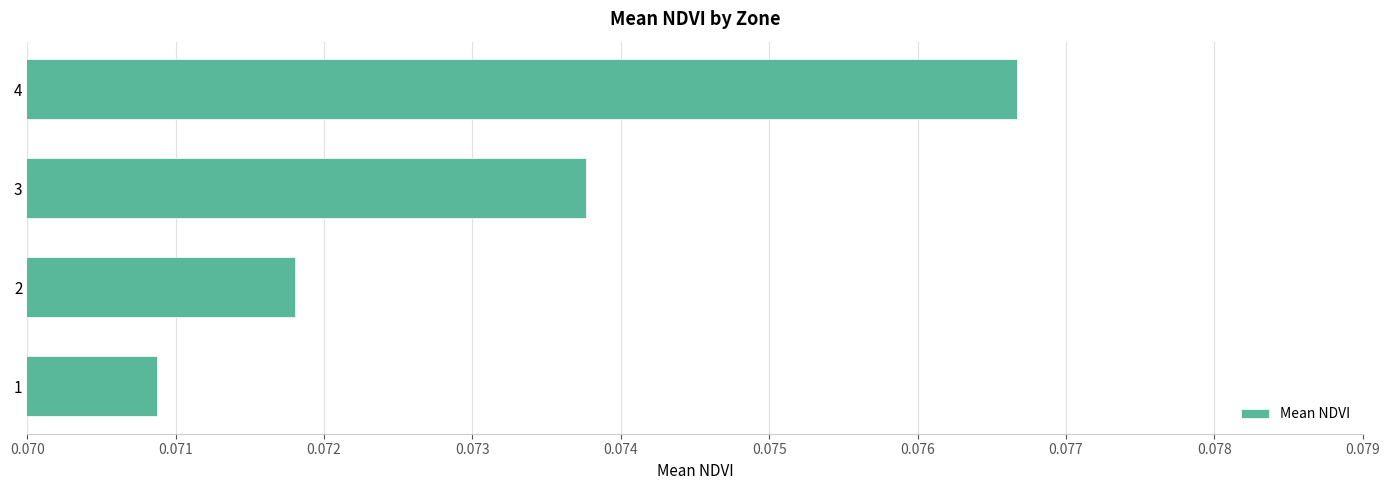

How many bars are there in total?

4